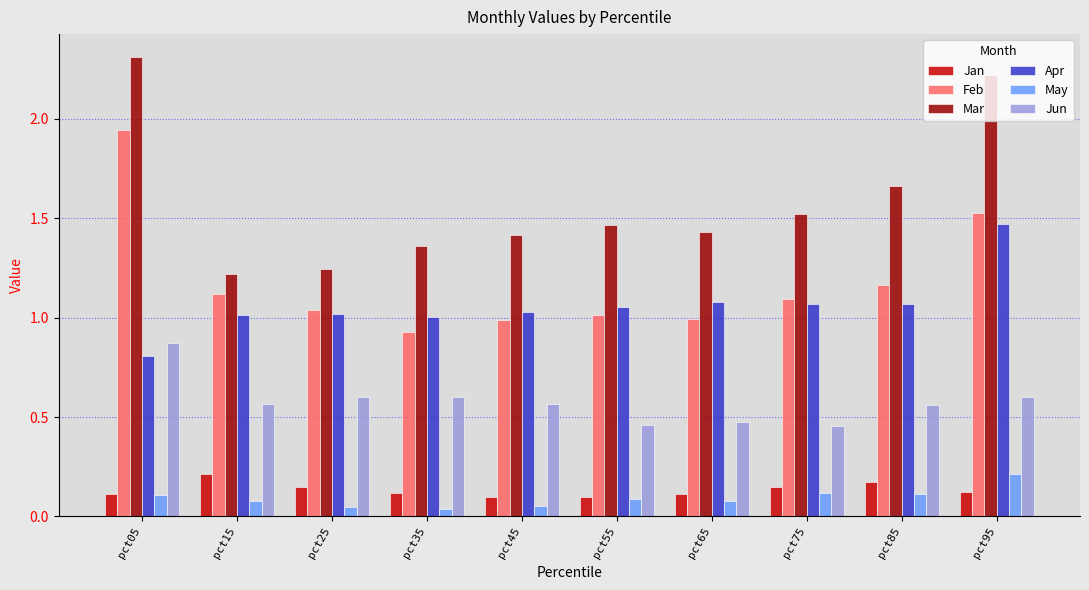

Which series has the widest spread of values?

Mar